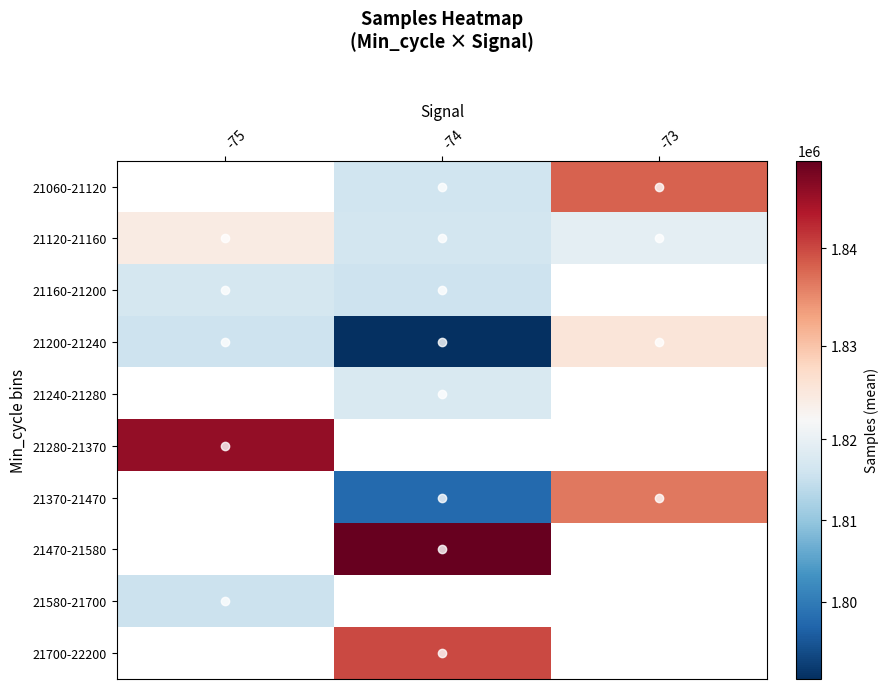

Is the value of 21240-21280 at -74 greater than the value of 21160-21200 at -74?

Yes